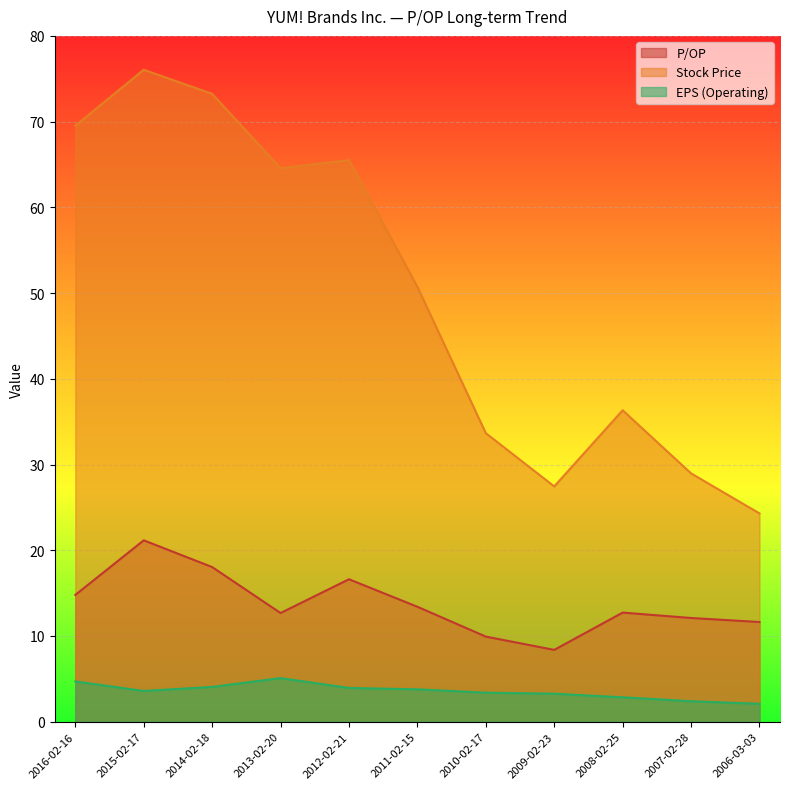

What is the sum of the Stock Price values at 2011-02-15 and 2008-02-25?

87.1